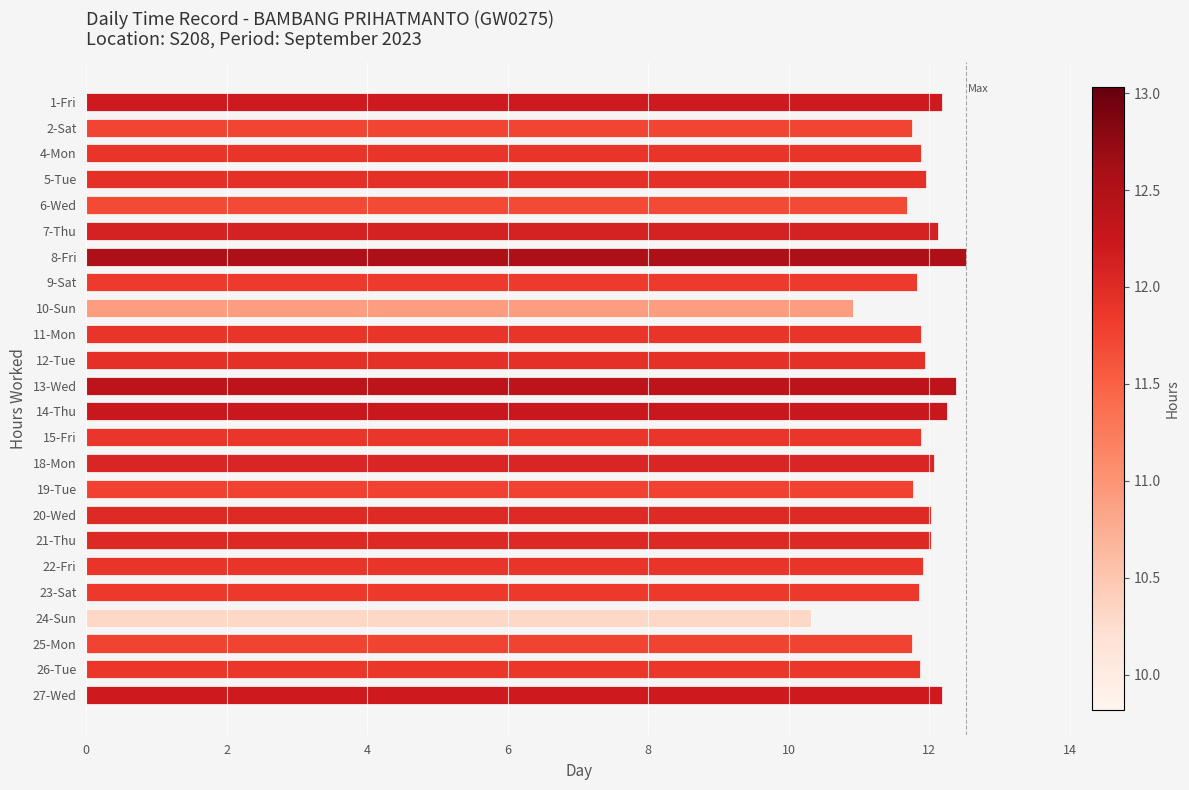

Which category has the lowest value across all series?

24-Sun